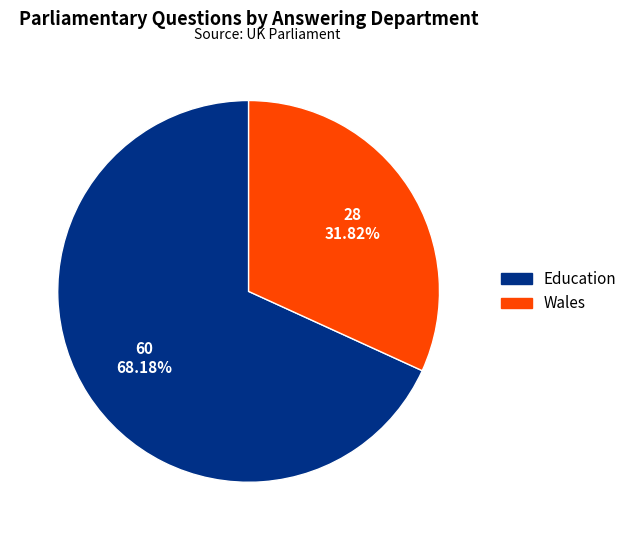

To the nearest percent, what is the difference between the Education and Wales slice percentages?

36%